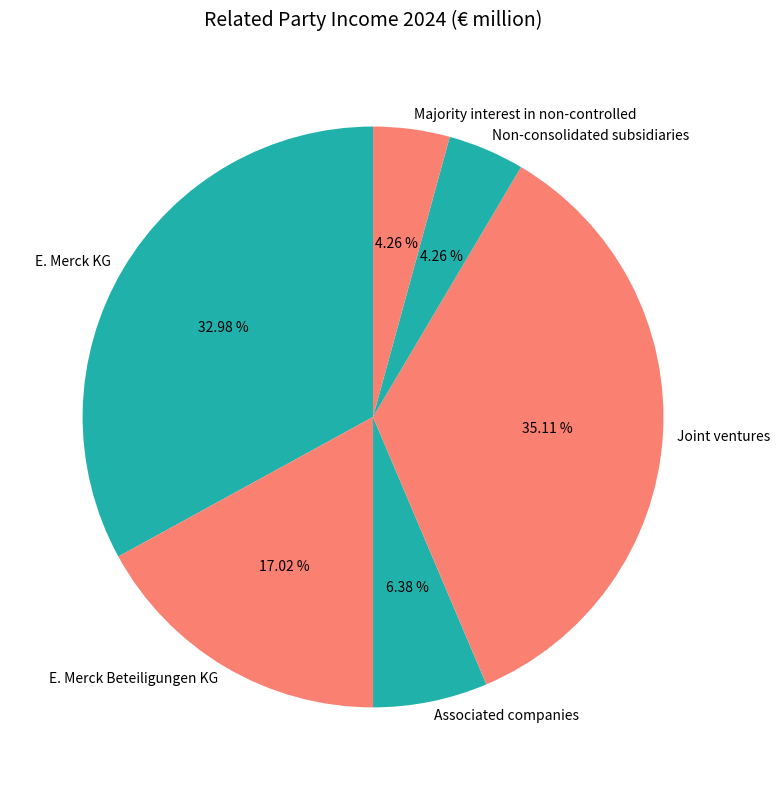

How many segments does this pie chart have?

6